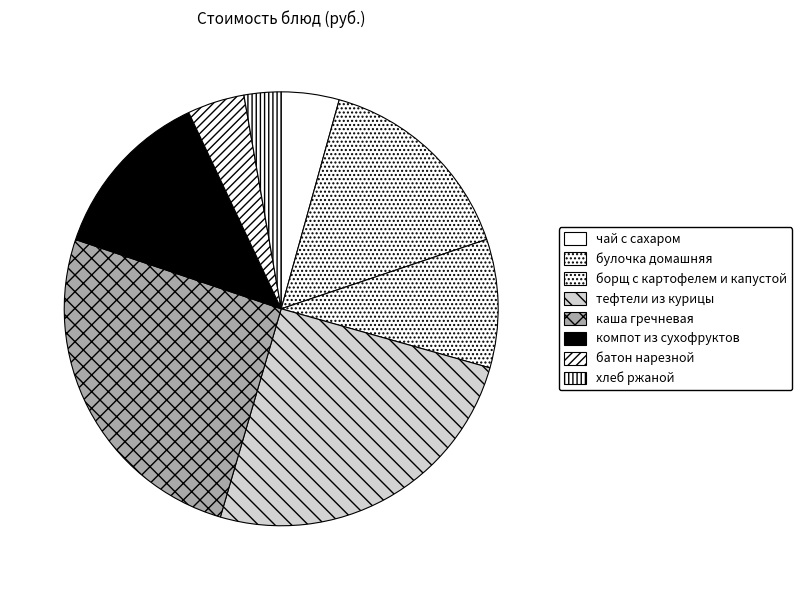

How many segments does this pie chart have?

8